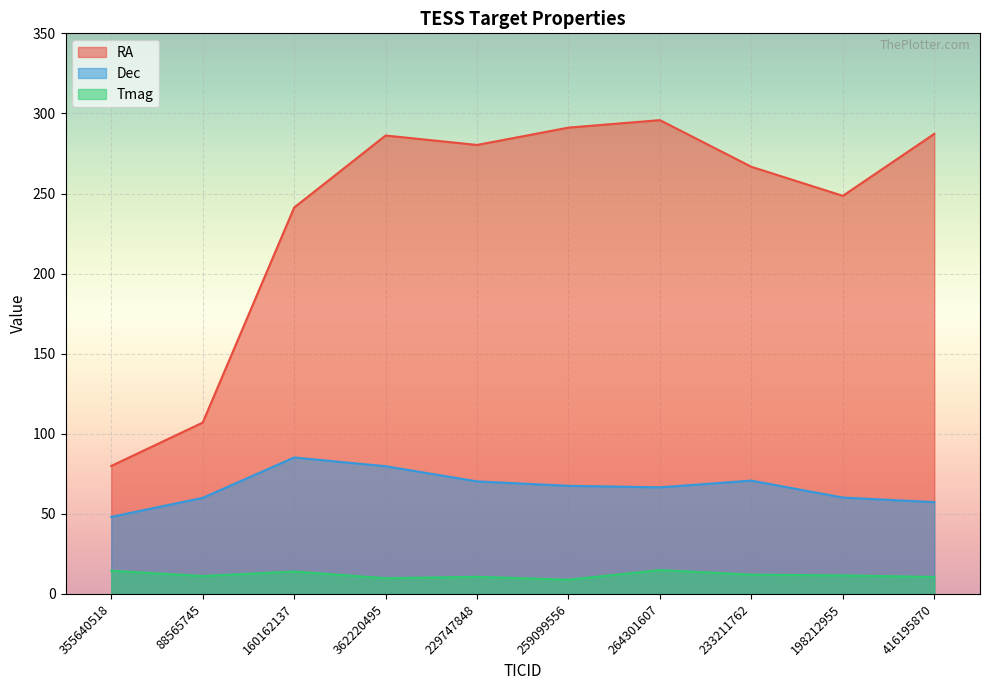

True or false: RA has a value of 291.1 at 259099556.

True